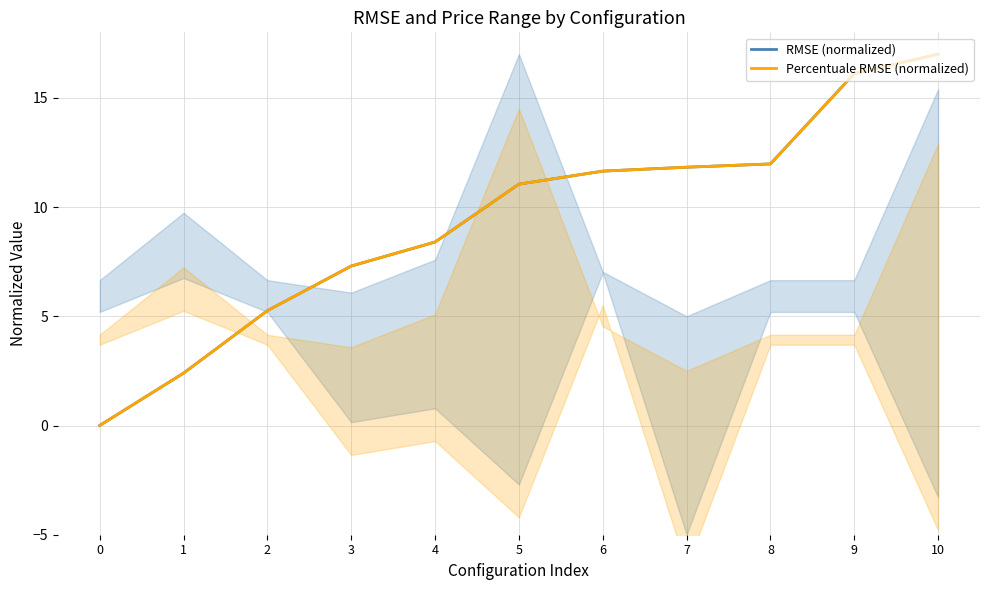

Does the chart display data point markers on the line(s)?

No